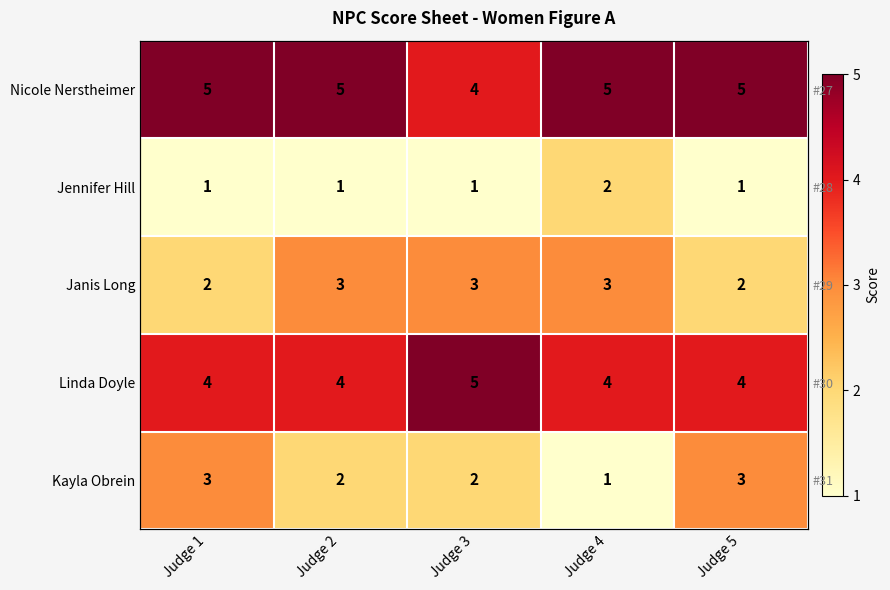

The Kayla Obrein series shows 2 at Judge 2. True or false?

True